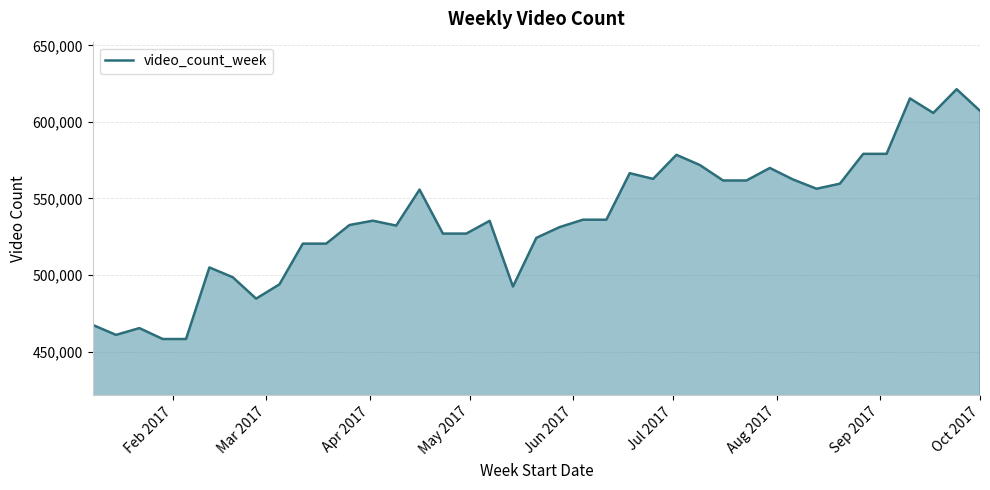

How many lines are shown in the chart?

1